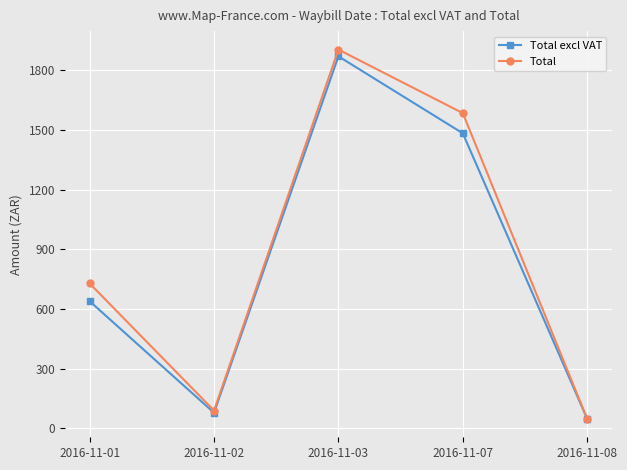

What is the difference between the maximum and minimum values in the Total series?

1856.8